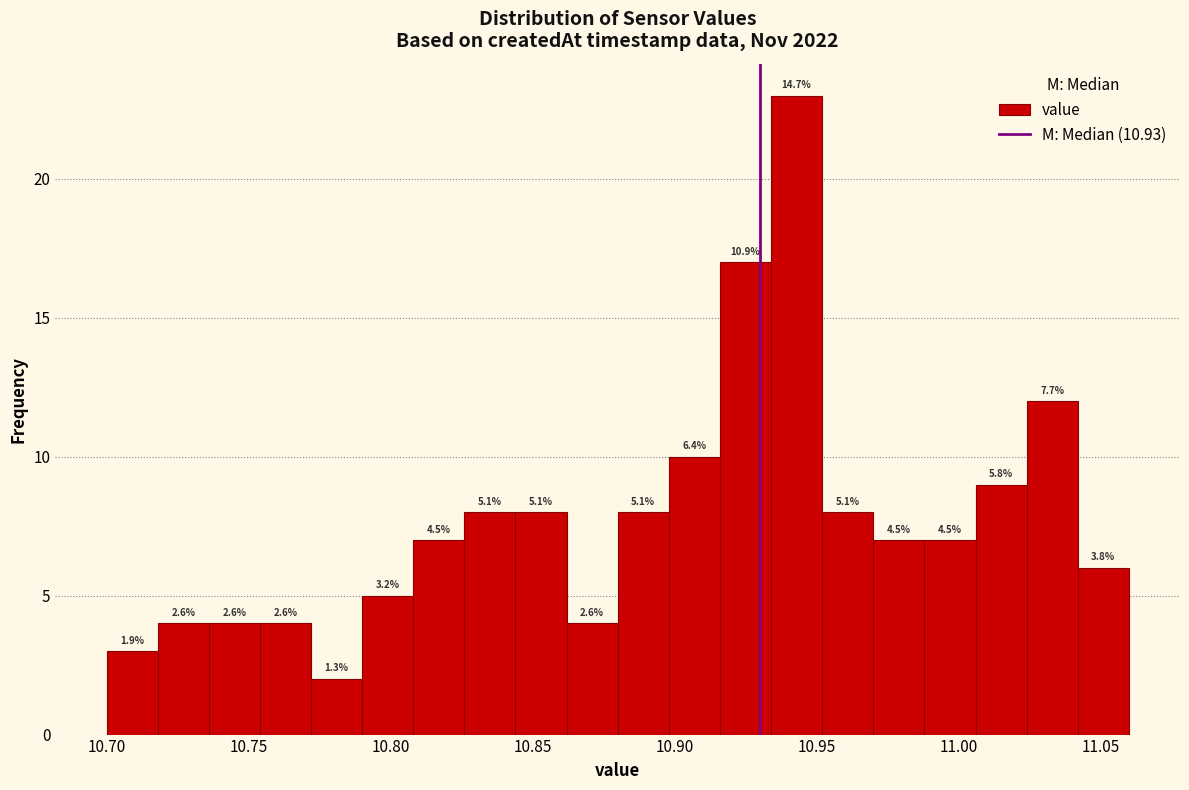

Read against the x-axis, roughly where is the centre of the tallest bar?

10.945